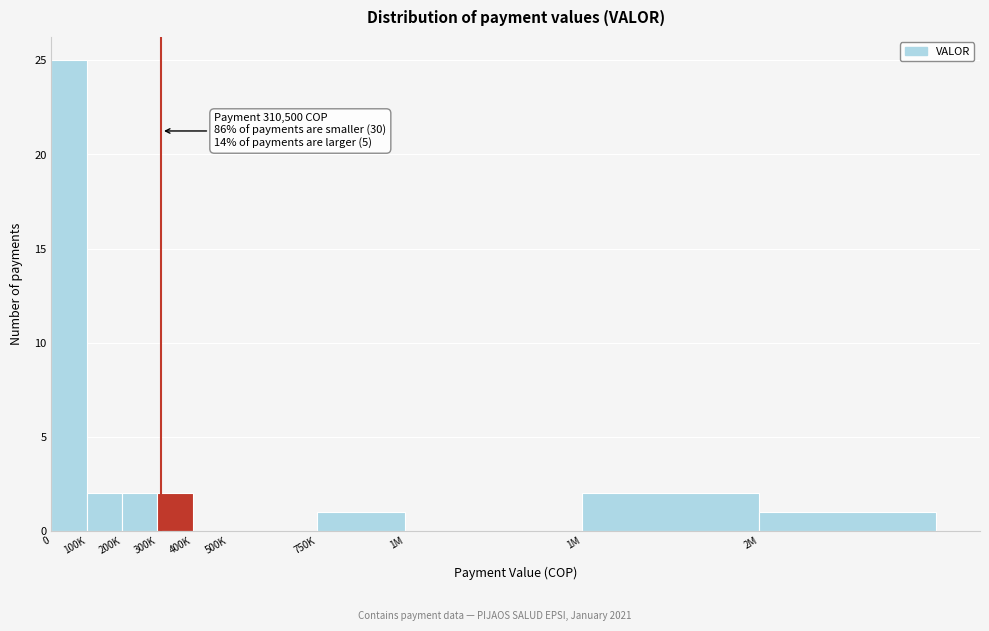

Count the number of data series in this chart.

1